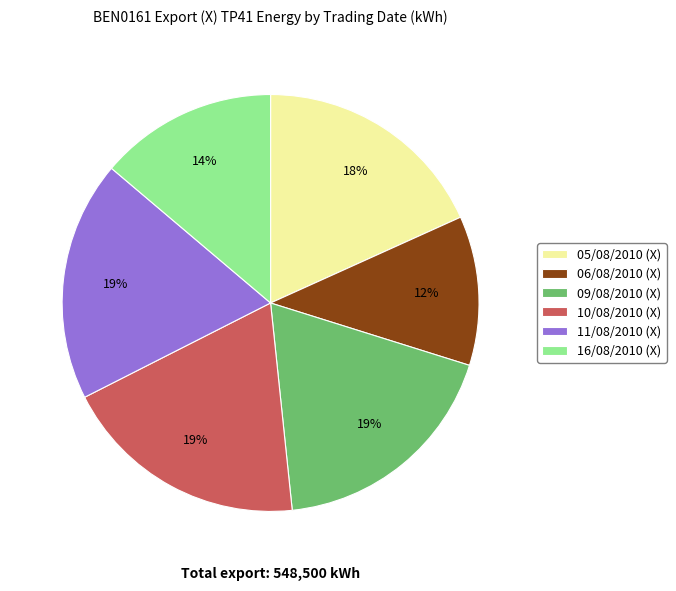

What is the smallest slice in the pie chart?

06/08/2010 (X)